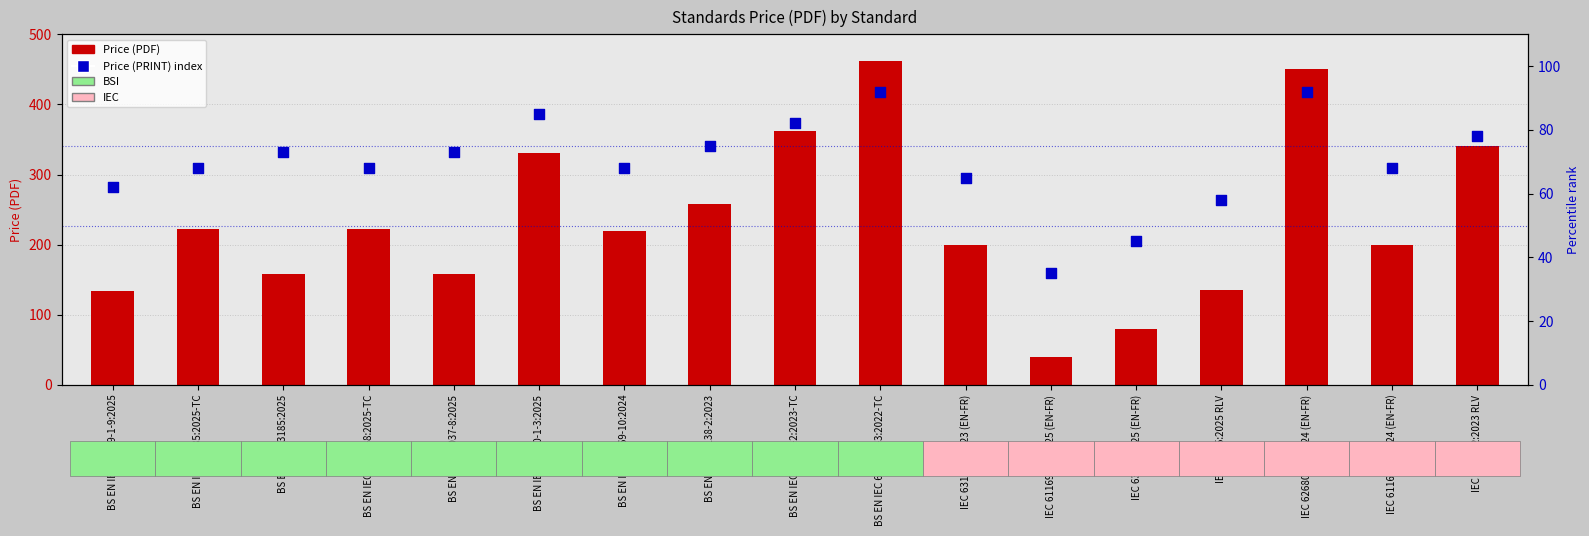

Is the value of Price (PDF) at IEC 63138-2:2023 RLV greater than the value of Price (PRINT) index at IEC 61169-10:2024 (EN-FR)?

Yes